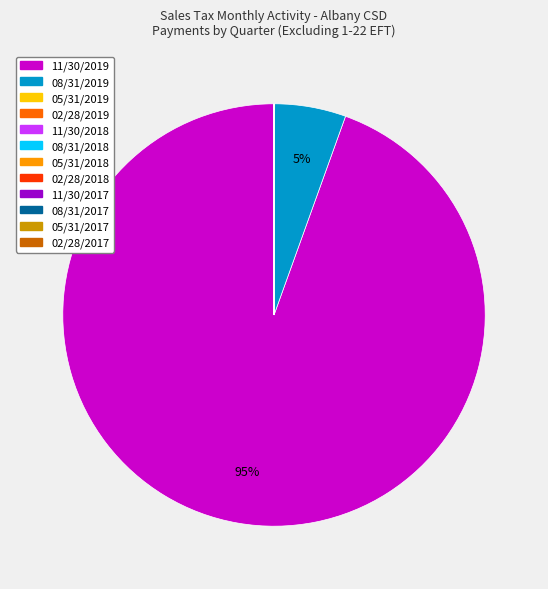

Does any single category account for the majority?

Yes